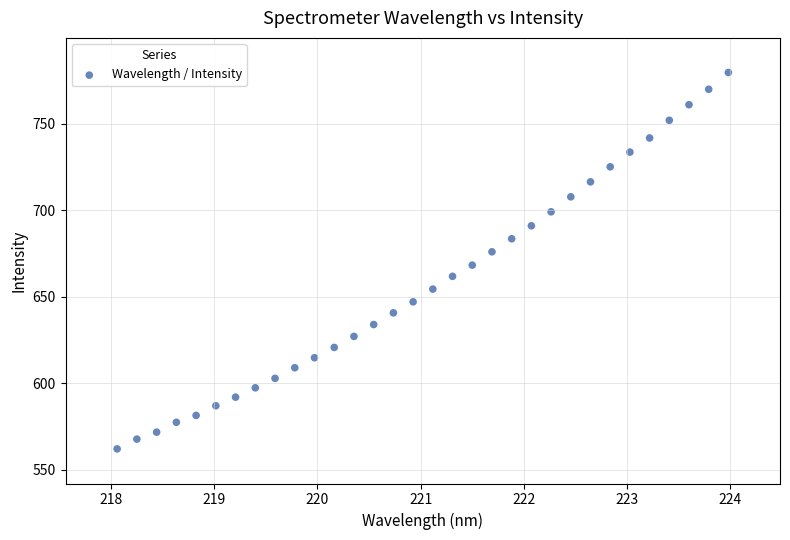

What is the range of X values (max minus min)?

5.9